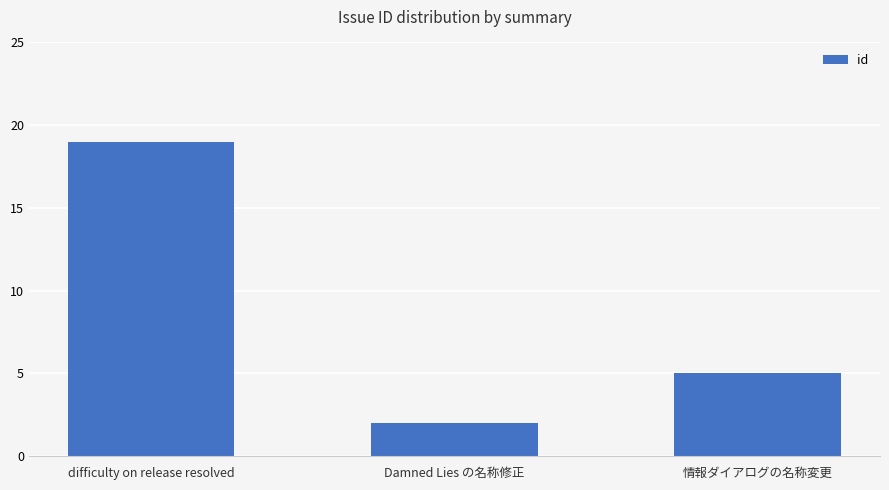

Which has a higher value, Damned Lies の名称修正 or difficulty on release resolved?

difficulty on release resolved